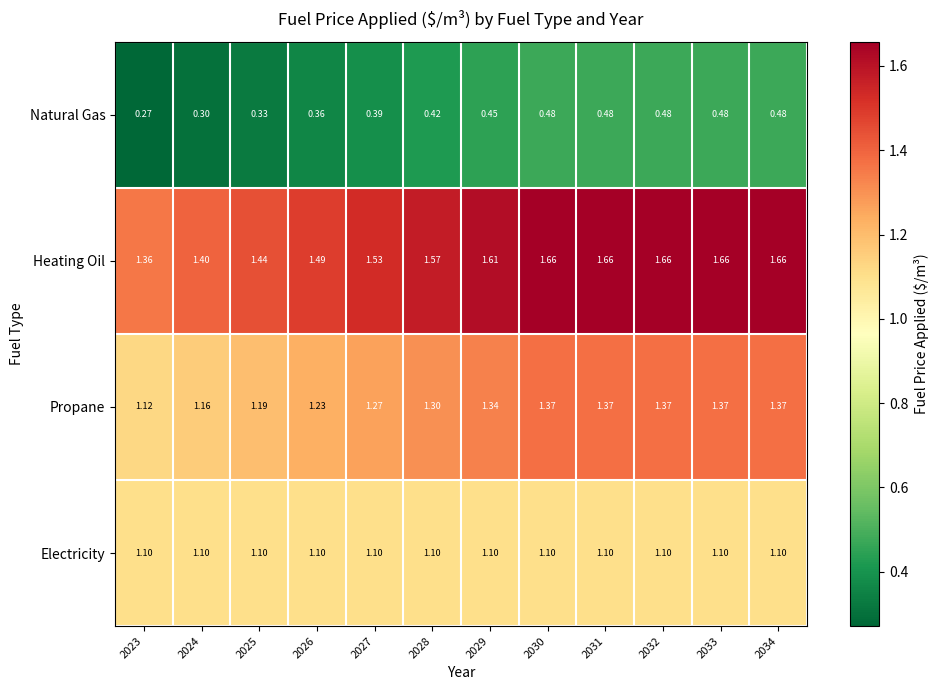

Which series has the largest total across all categories?

Heating Oil